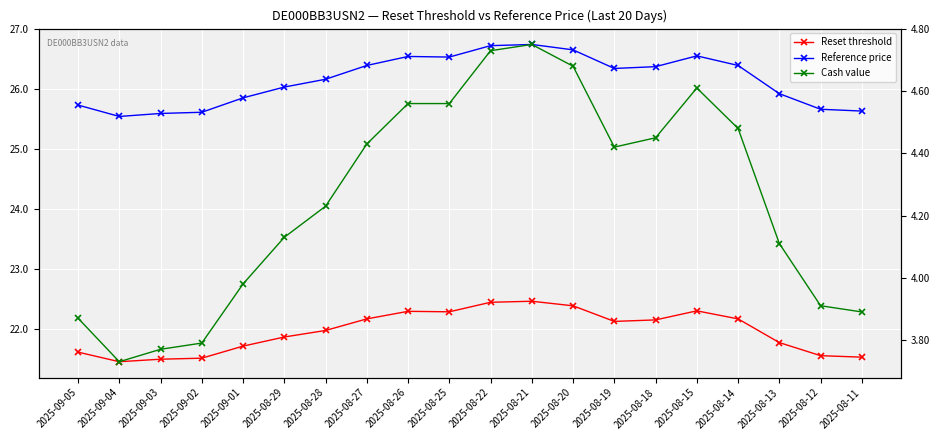

Reading left to right, list all the values displayed in this chart.

Reset threshold: 2025-09-05=21.6	2025-09-04=21.5	2025-09-03=21.5	2025-09-02=21.5	2025-09-01=21.7	2025-08-29=21.9	2025-08-28=22.0	2025-08-27=22.2	2025-08-26=22.3	2025-08-25=22.3	2025-08-22=22.5	2025-08-21=22.5	2025-08-20=22.4	2025-08-19=22.1	2025-08-18=22.2	2025-08-15=22.3	2025-08-14=22.2	2025-08-13=21.8	2025-08-12=21.6	2025-08-11=21.5
Reference price: 2025-09-05=25.7	2025-09-04=25.6	2025-09-03=25.6	2025-09-02=25.6	2025-09-01=25.9	2025-08-29=26.0	2025-08-28=26.2	2025-08-27=26.4	2025-08-26=26.6	2025-08-25=26.5	2025-08-22=26.7	2025-08-21=26.8	2025-08-20=26.7	2025-08-19=26.4	2025-08-18=26.4	2025-08-15=26.6	2025-08-14=26.4	2025-08-13=25.9	2025-08-12=25.7	2025-08-11=25.6
Cash value: 2025-09-05=3.9	2025-09-04=3.7	2025-09-03=3.8	2025-09-02=3.8	2025-09-01=4.0	2025-08-29=4.1	2025-08-28=4.2	2025-08-27=4.4	2025-08-26=4.6	2025-08-25=4.6	2025-08-22=4.7	2025-08-21=4.8	2025-08-20=4.7	2025-08-19=4.4	2025-08-18=4.5	2025-08-15=4.6	2025-08-14=4.5	2025-08-13=4.1	2025-08-12=3.9	2025-08-11=3.9